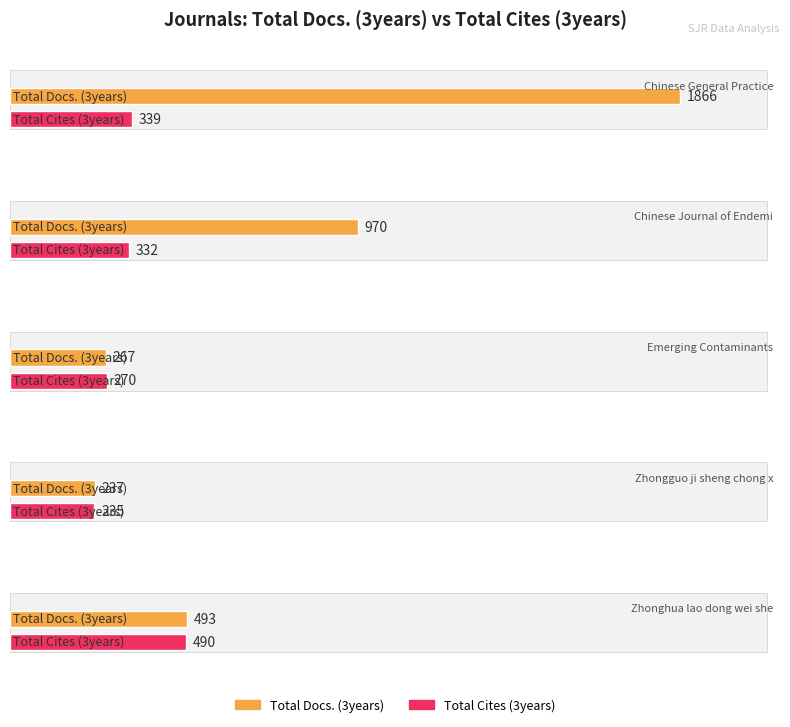

What is the difference between the maximum and second lowest values in the Total Docs. (3years) series?

1599